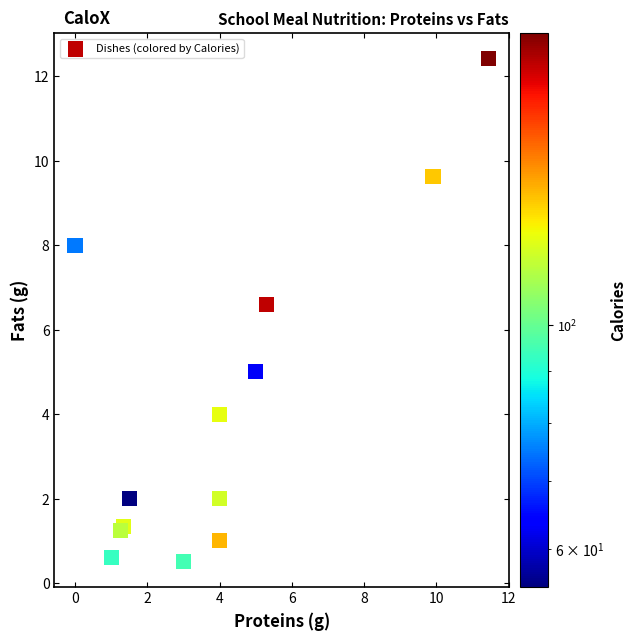

What Y value in the scatter plot is closest to 6?

6.6